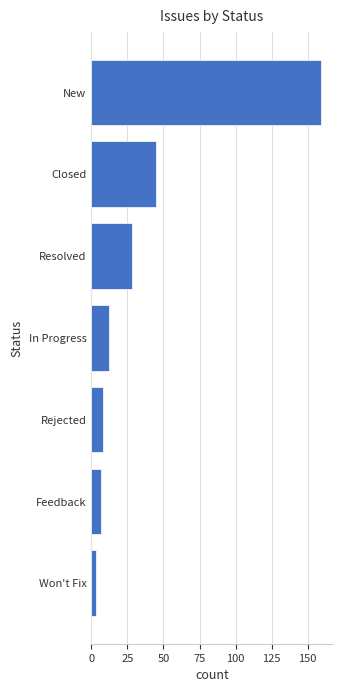

What is the difference between the values at Resolved and In Progress?

16